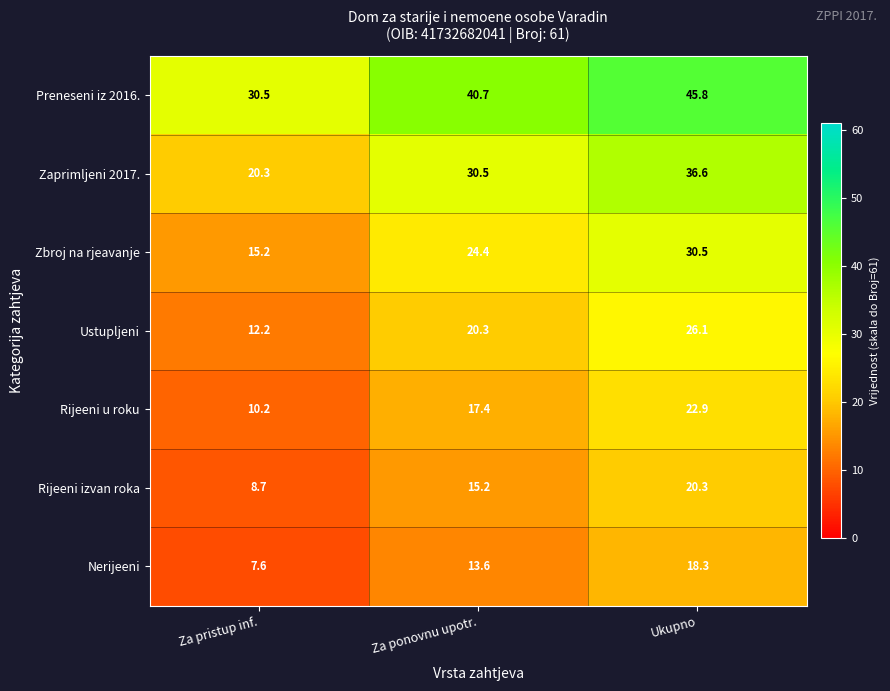

Reading right to left, transcribe all the data shown in this chart.

Preneseni iz 2016.: 45.8	40.7	30.5
Zaprimljeni 2017.: 36.6	30.5	20.3
Zbroj na rjeavanje: 30.5	24.4	15.2
Ustupljeni: 26.1	20.3	12.2
Rijeeni u roku: 22.9	17.4	10.2
Rijeeni izvan roka: 20.3	15.2	8.7
Nerijeeni: 18.3	13.6	7.6